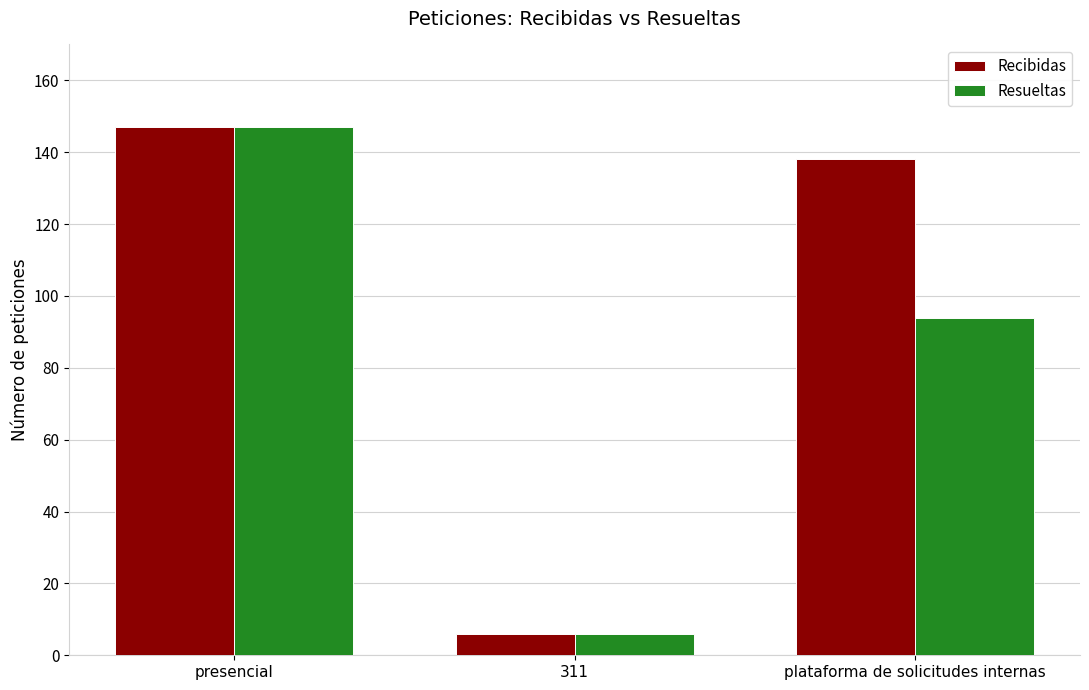

What are all the series names shown in the legend?

Recibidas, Resueltas